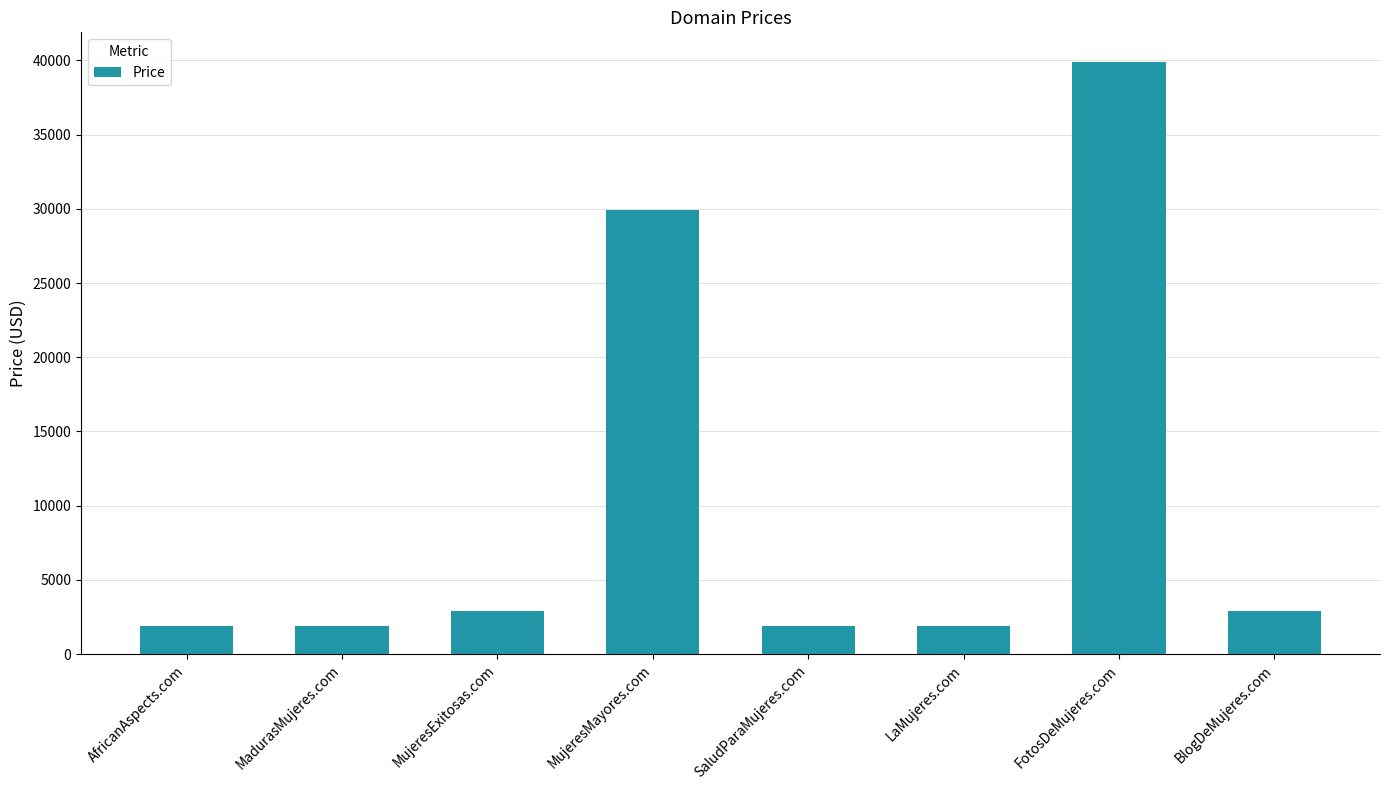

The chart shows a value of 2888 at BlogDeMujeres.com. True or false?

True